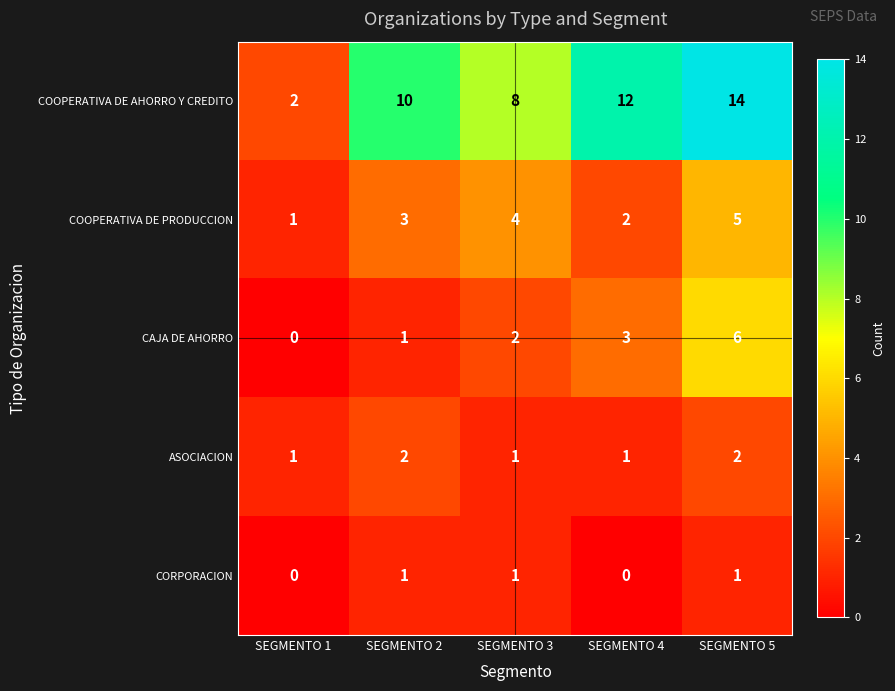

Reading left to right, list all the values displayed in this chart.

COOPERATIVA DE AHORRO Y CREDITO: 2	10	8	12	14
COOPERATIVA DE PRODUCCION: 1	3	4	2	5
CAJA DE AHORRO: 0	1	2	3	6
ASOCIACION: 1	2	1	1	2
CORPORACION: 0	1	1	0	1